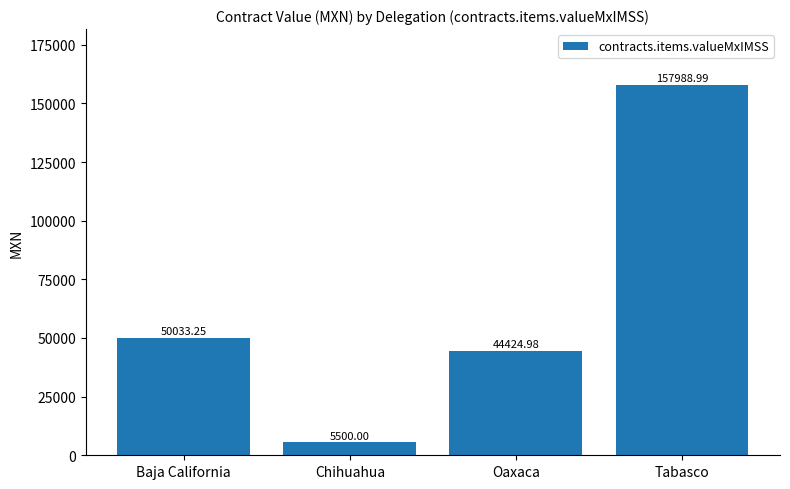

True or false: the data shows 5500.0 at Chihuahua.

True